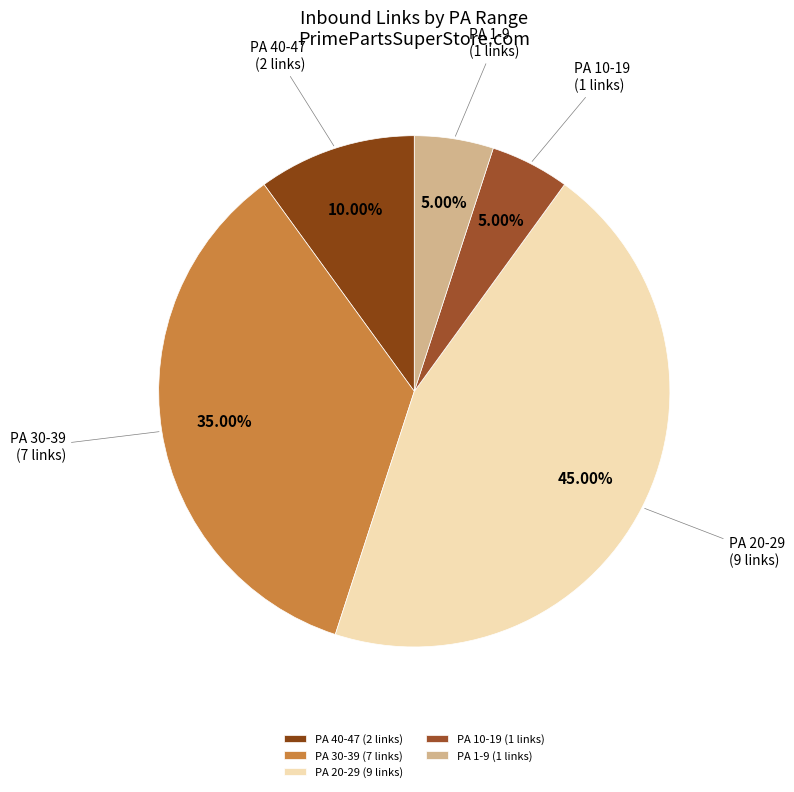

Combined, do PA 30-39 (7 links) and PA 40-47 (2 links) account for over 50%?

No